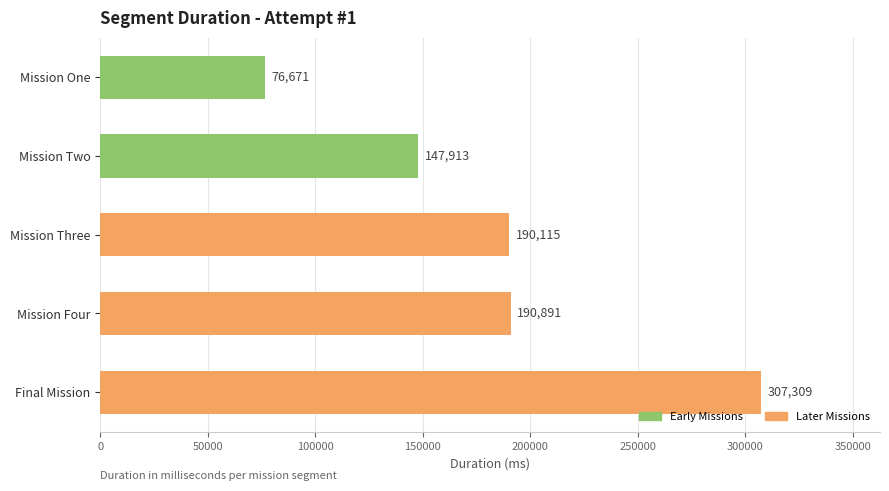

Reading top to bottom, list all the values displayed in this chart.

Mission One=76671	Mission Two=147913	Mission Three=190115	Mission Four=190891	Final Mission=307309